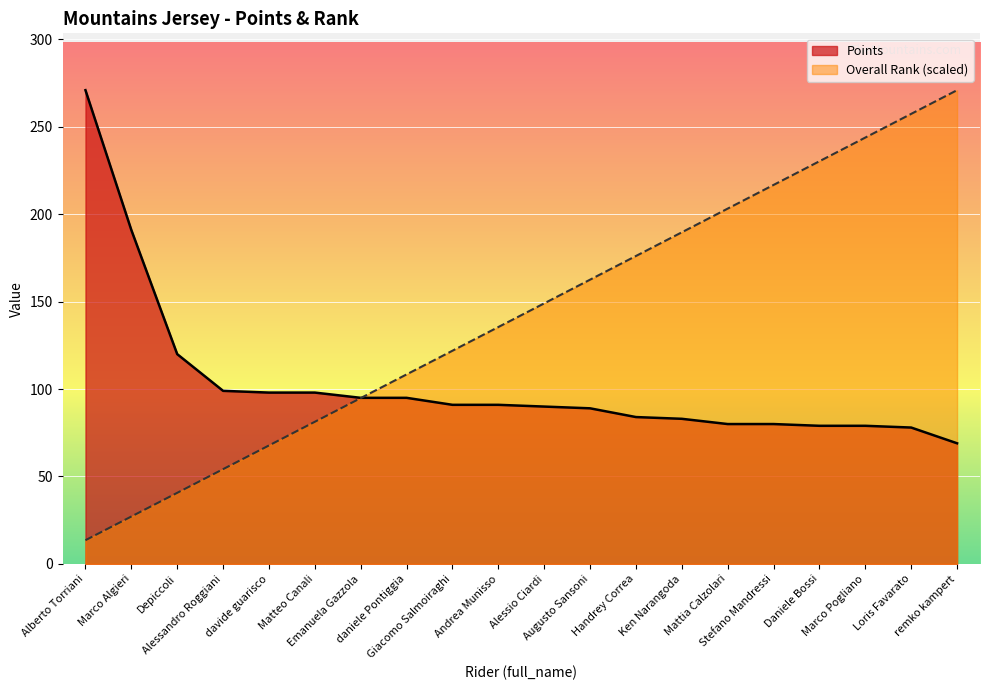

True or false: Overall Rank has more than 2 points higher than both neighbors.

False